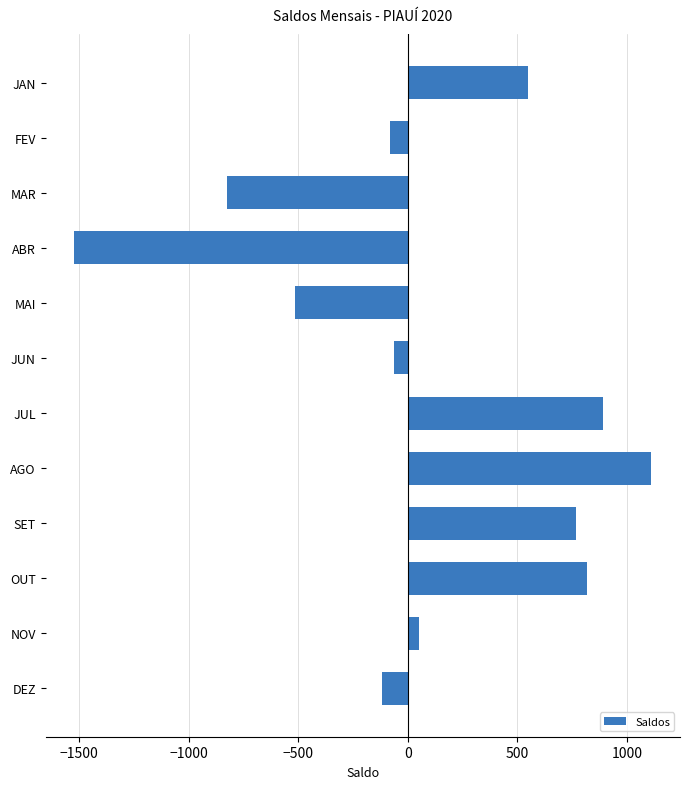

How many positive values are there?

6